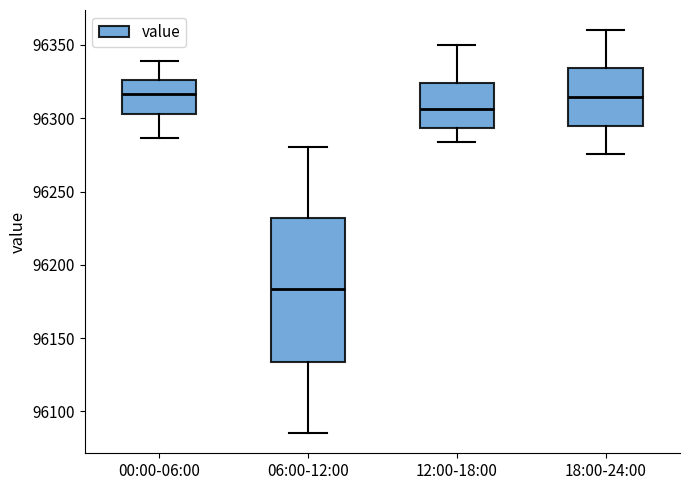

Reading left to right, transcribe this box plot: for each box, give where its median line is, the range the box spans, and where its two whiskers end, as read against the y-axis. The values are not printed on the chart, so give them approximately, as read against the axis.

00:00-06:00: median 96315, box 96305 to 96325, whiskers 96285 to 96340
06:00-12:00: median 96185, box 96135 to 96230, whiskers 96085 to 96280
12:00-18:00: median 96305, box 96295 to 96325, whiskers 96285 to 96350
18:00-24:00: median 96315, box 96295 to 96335, whiskers 96275 to 96360